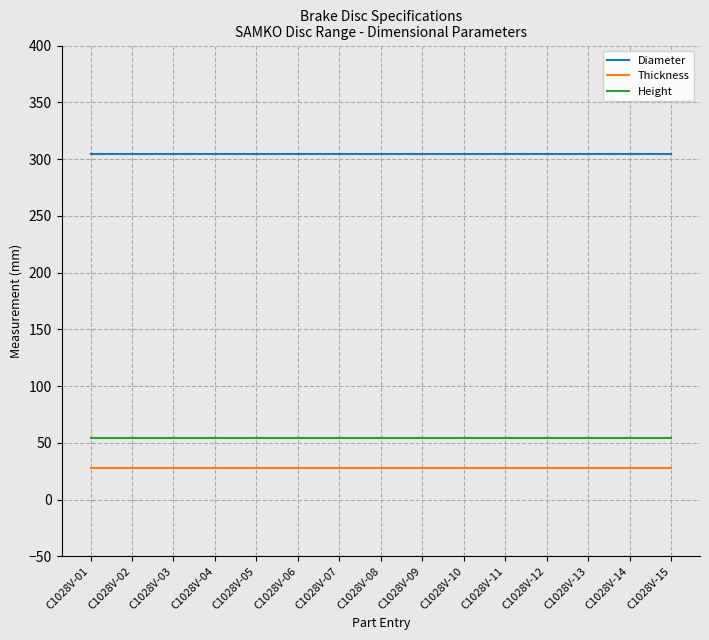

At how many categories does at least one series exceed 201?

15